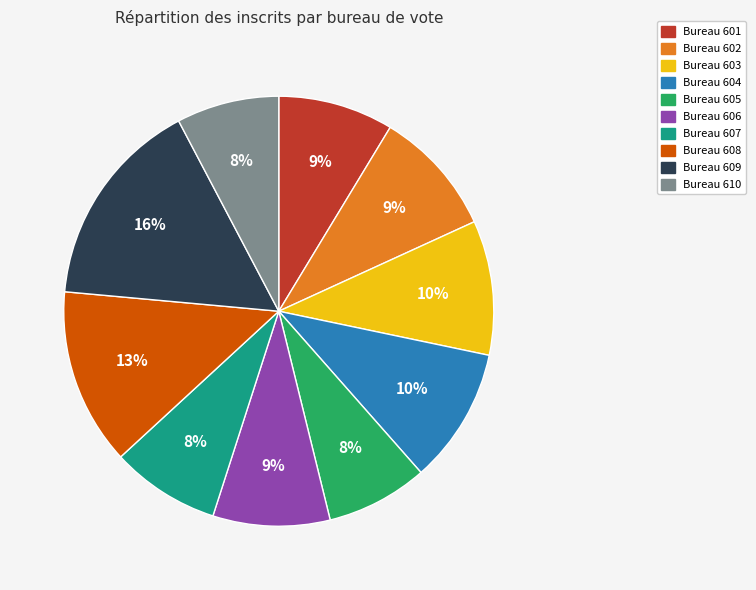

Is it true that Bureau 609 is 16% of the pie?

True